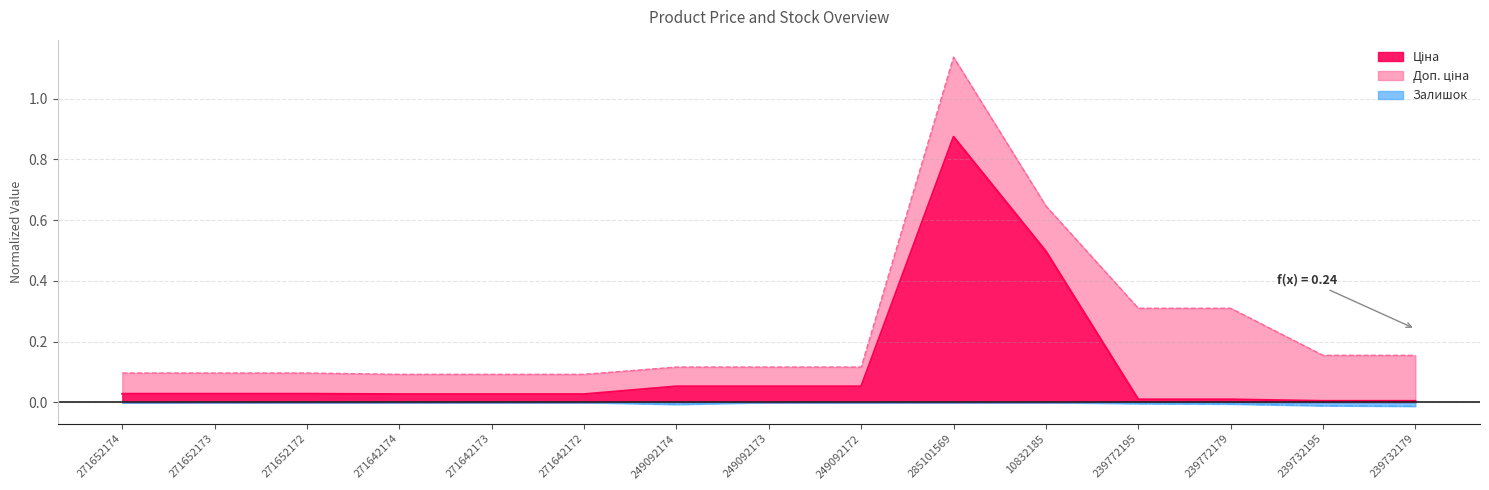

Which series has the widest spread of values?

Ціна